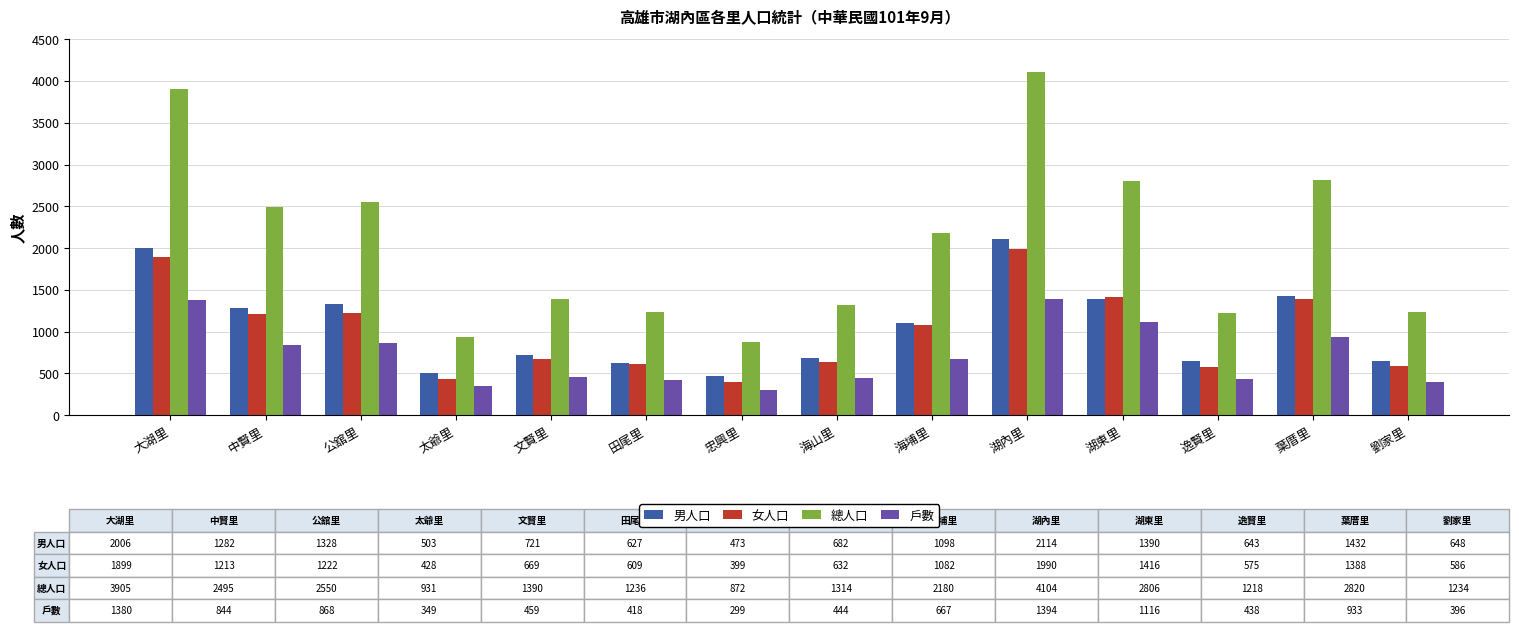

The value of 女人口 at 海山里 is 1136. True or false?

False